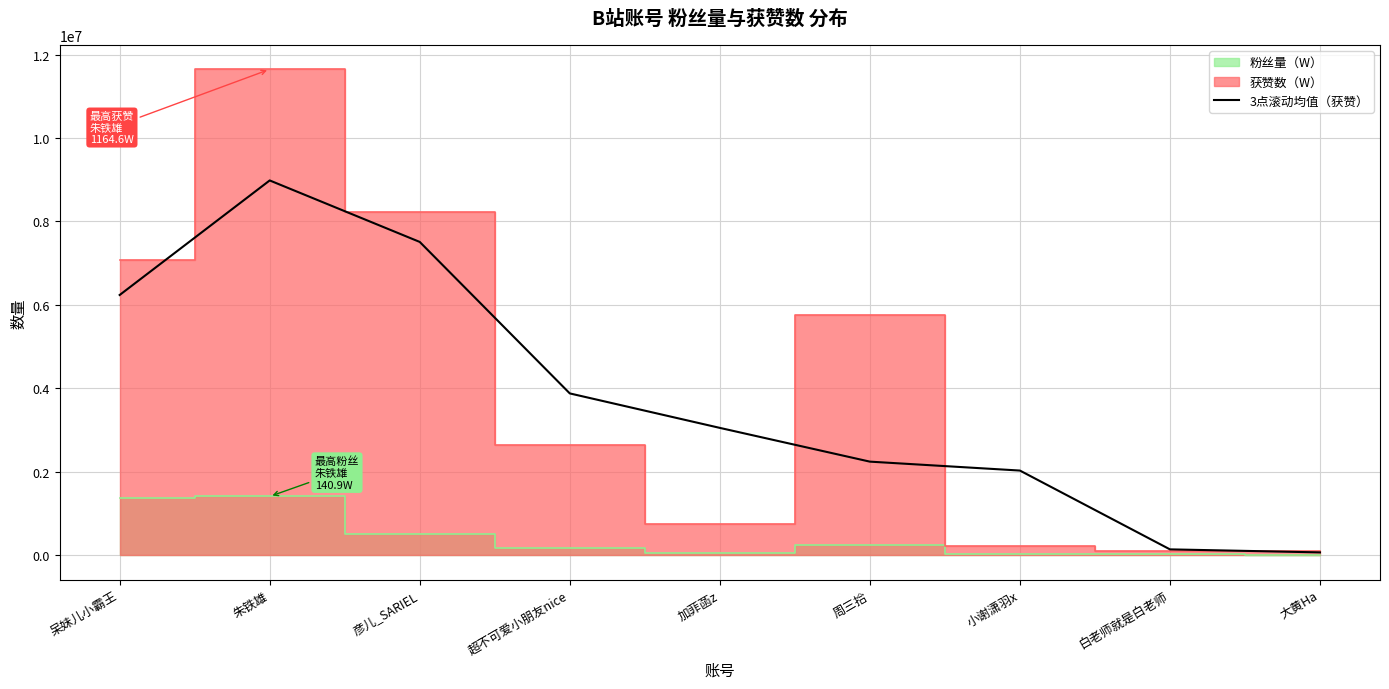

True or false: 3点滚动均值（获赞） has a value of 895789.5 at 周三拾.

False